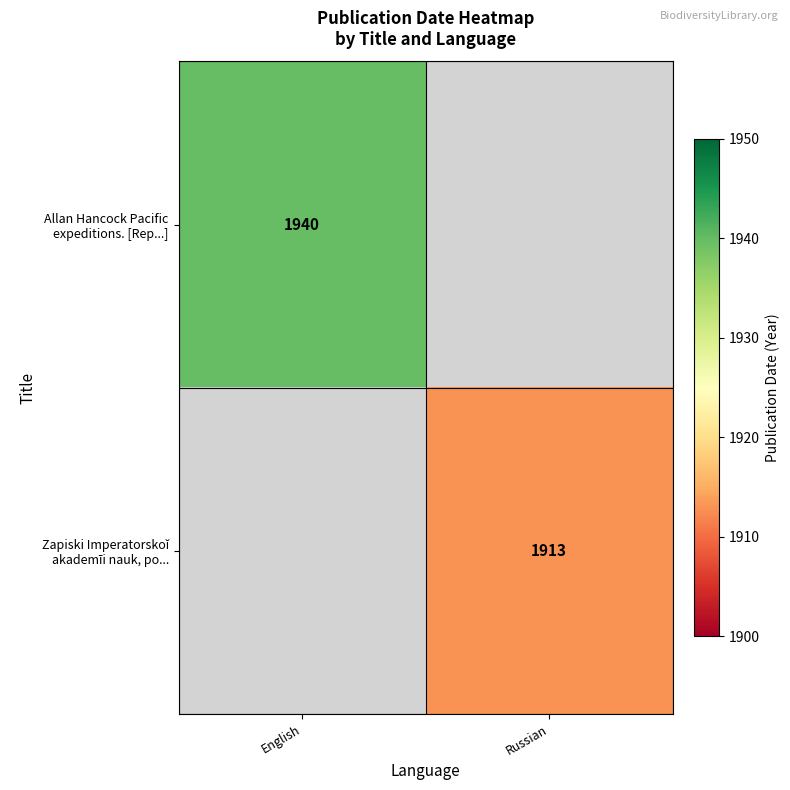

Which series has the largest range (max minus min)?

Allan Hancock Pacific expeditions. [Rep...]